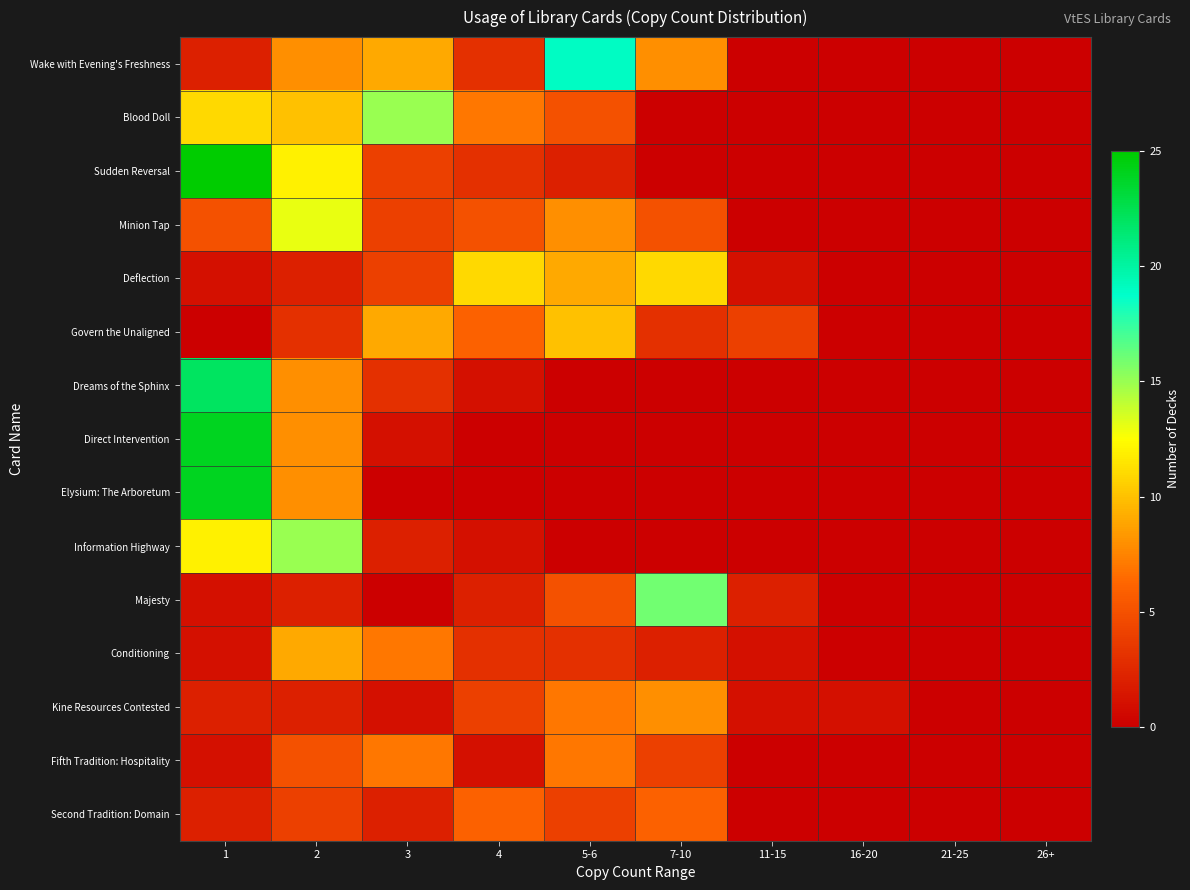

Which series has the largest total across all categories?

Wake with Evening's Freshness